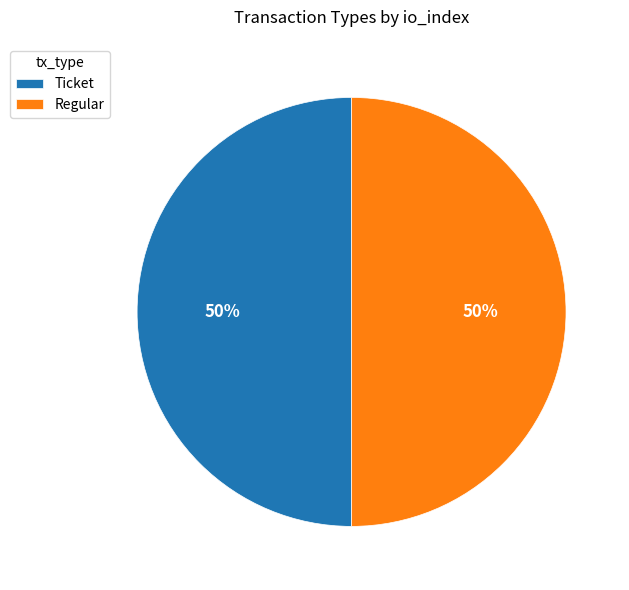

Count the number of slices in the pie.

2